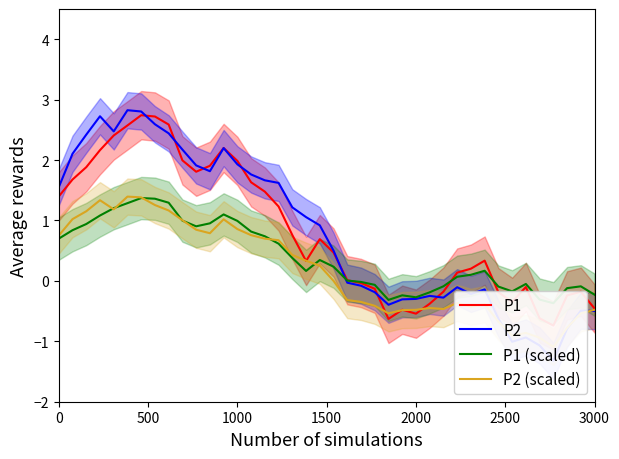

Count the number of data series in this chart.

4